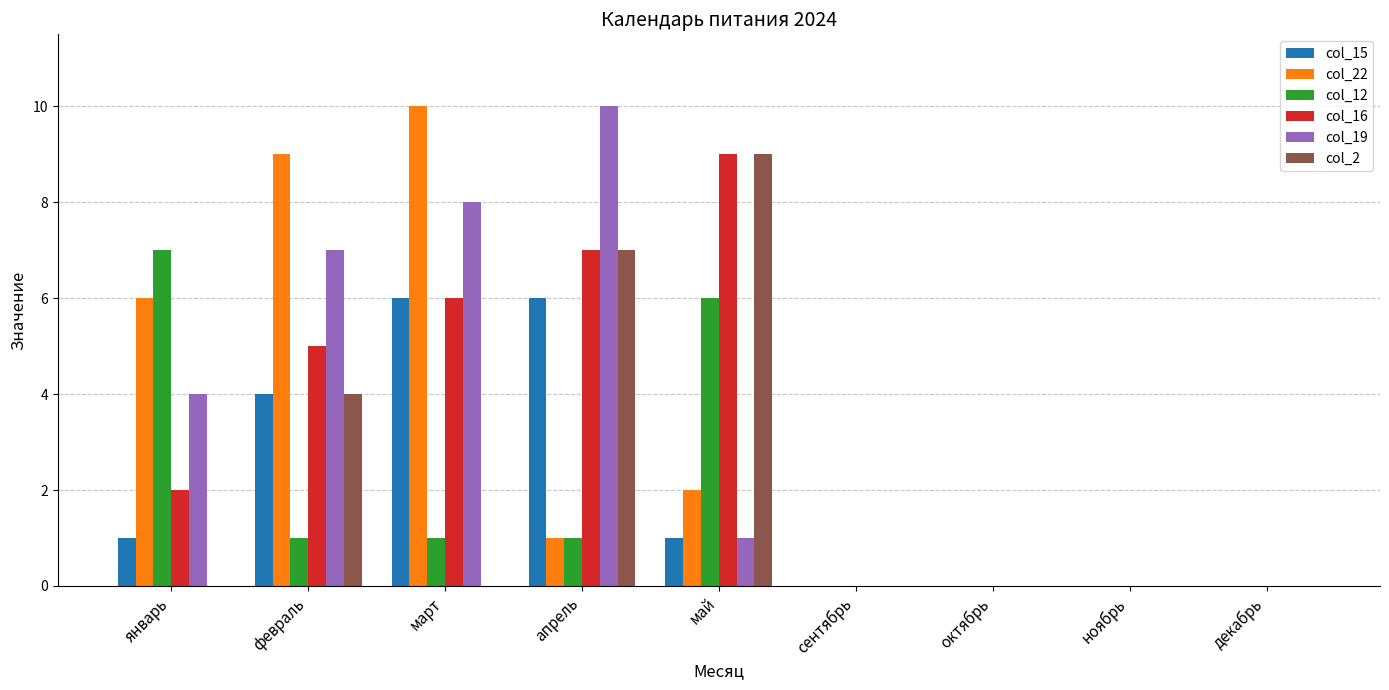

Are the bars horizontal?

No